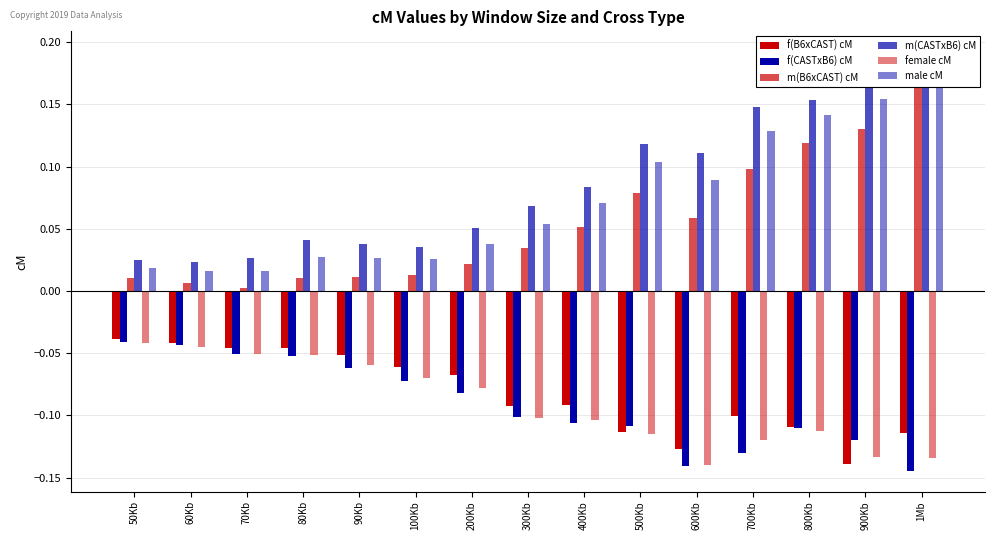

What is the total value across all series at 900Kb?

0.1